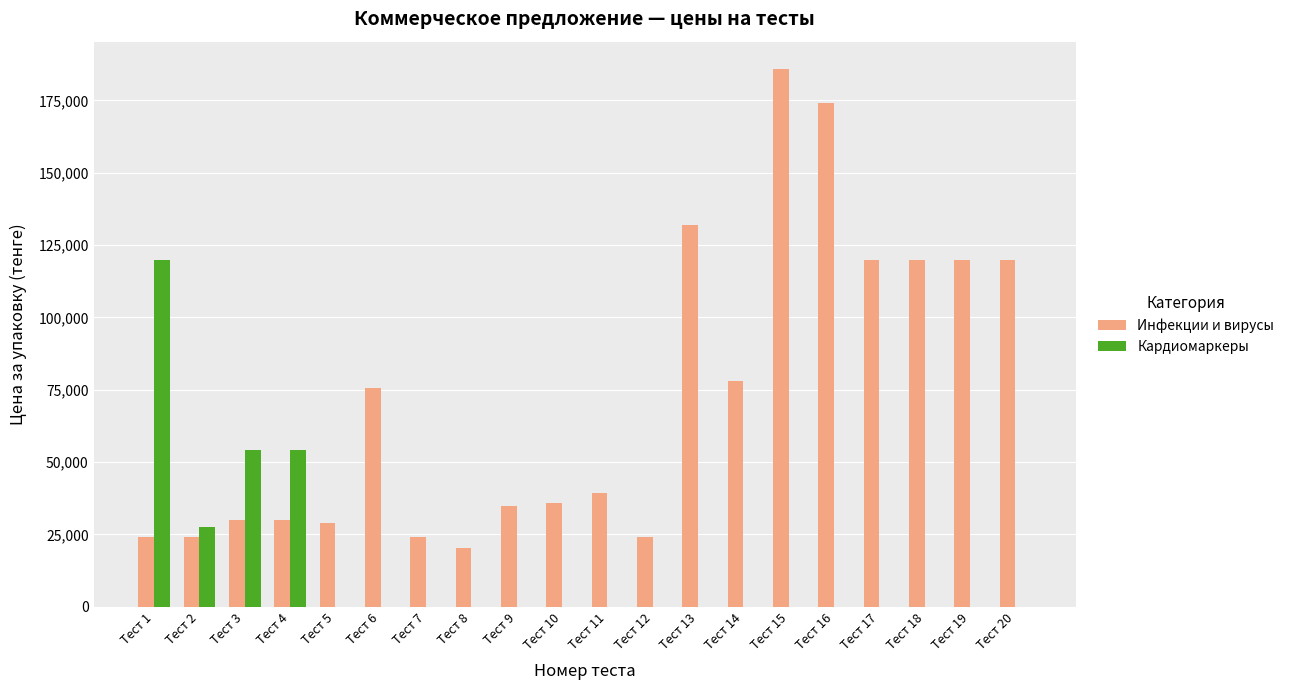

Reading left to right, extract all data points from this chart.

Инфекции и вирусы: 24000	24000	30000	30000	28800	75600	24000	20400	34800	36000	39260	24000	132000	78000	186000	174000	120000	120000	120000	120000
Кардиомаркеры: 120000	27600	54000	54000	0	0	0	0	0	0	0	0	0	0	0	0	0	0	0	0